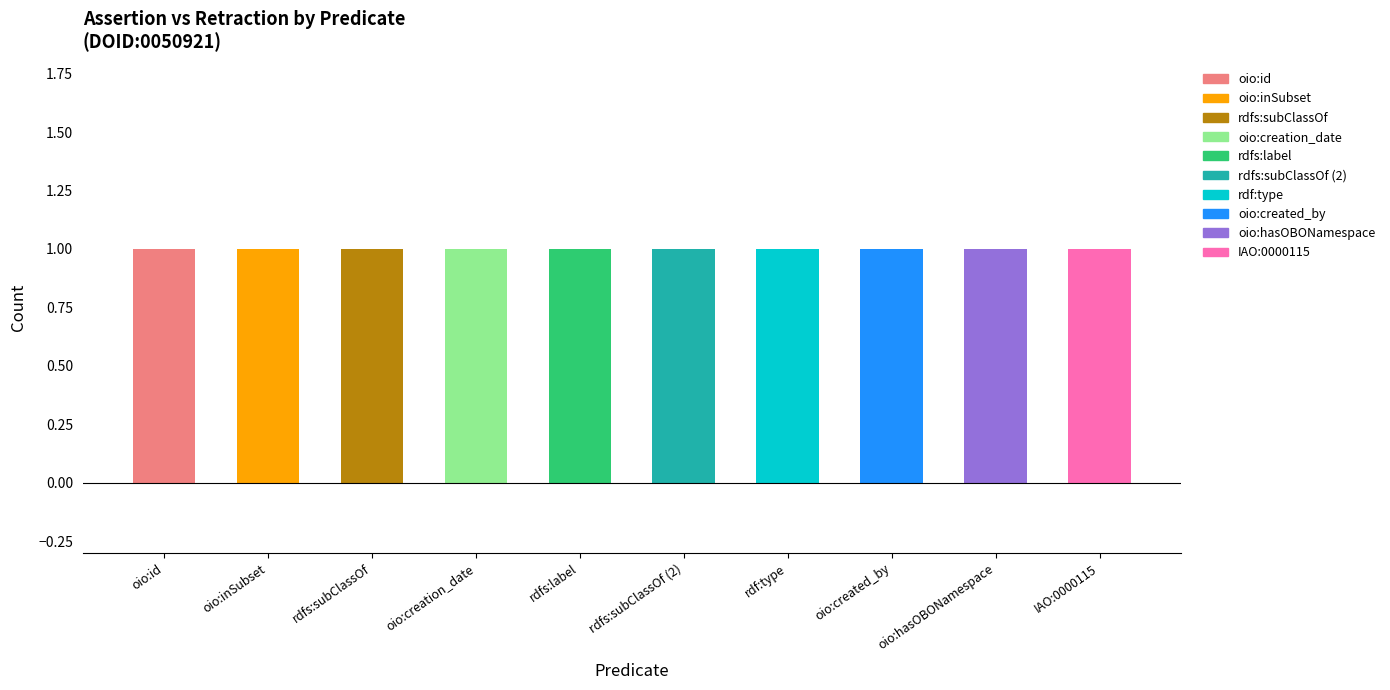

At how many categories does at least one series exceed 0?

10